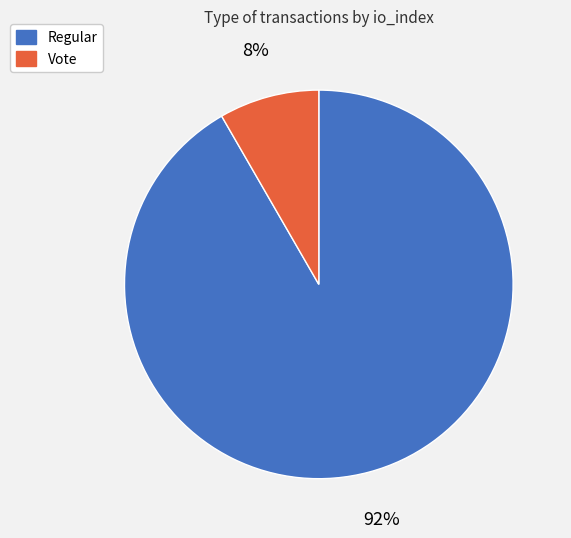

How many slices are in this pie chart?

2